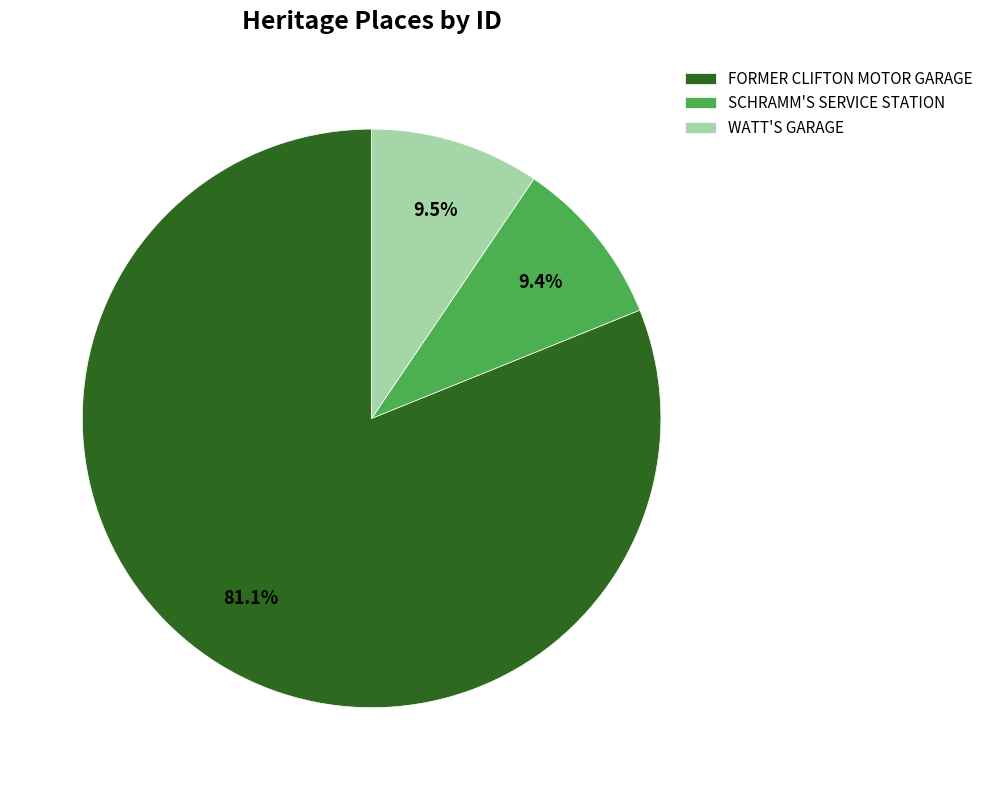

What is the largest slice in the pie chart?

FORMER CLIFTON MOTOR GARAGE